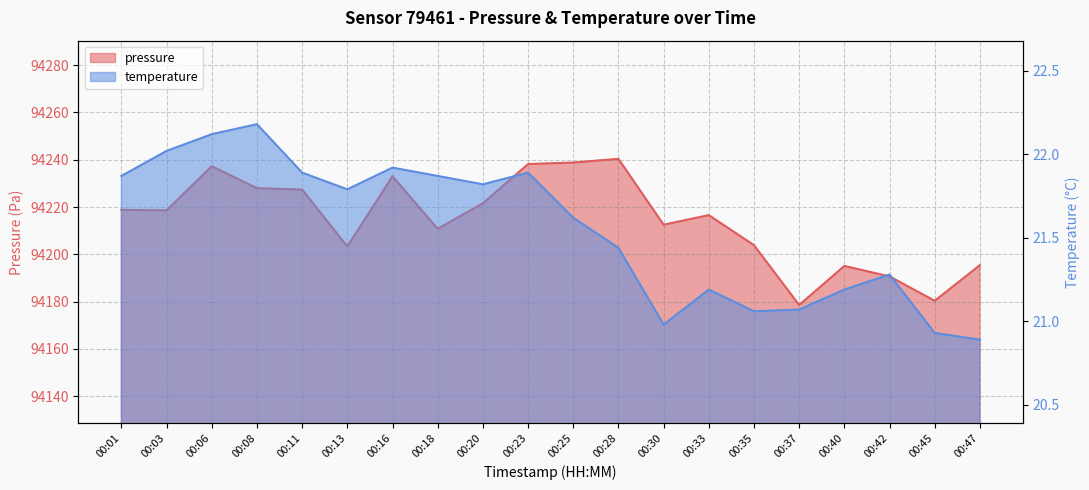

How many interior local peaks does the temperature series have?

5